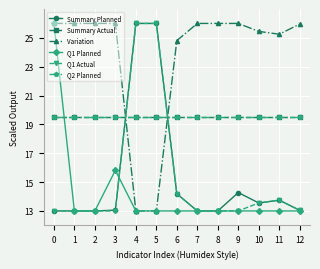

What is the maximum value shown in the chart?

26.0